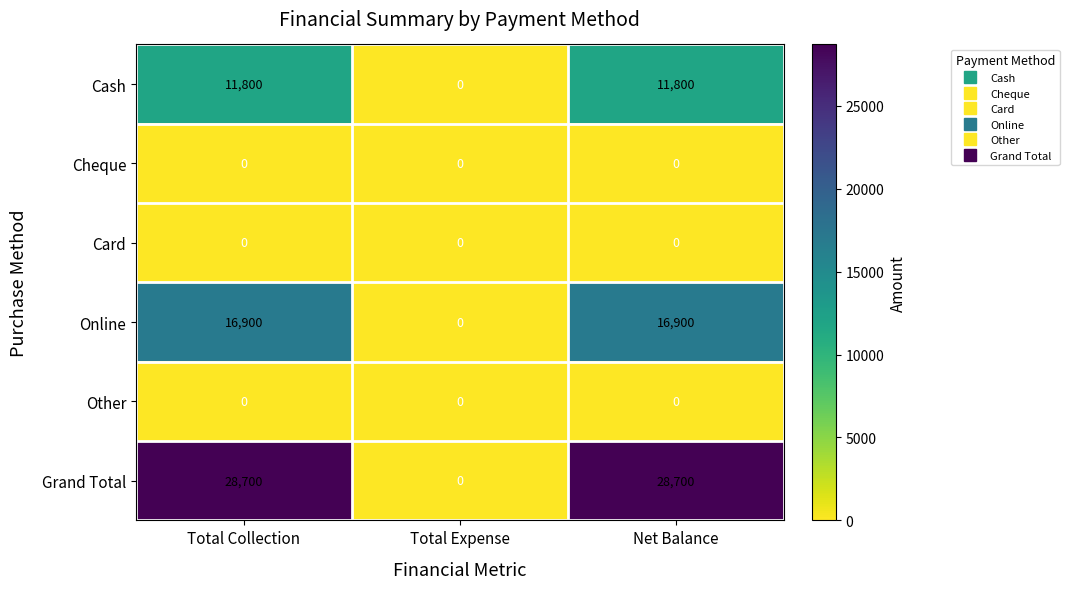

Reading left to right, what are all the values shown in this chart?

Cash: Total Collection=11800	Total Expense=0	Net Balance=11800
Cheque: Total Collection=0	Total Expense=0	Net Balance=0
Card: Total Collection=0	Total Expense=0	Net Balance=0
Online: Total Collection=16900	Total Expense=0	Net Balance=16900
Other: Total Collection=0	Total Expense=0	Net Balance=0
Grand Total: Total Collection=28700	Total Expense=0	Net Balance=28700